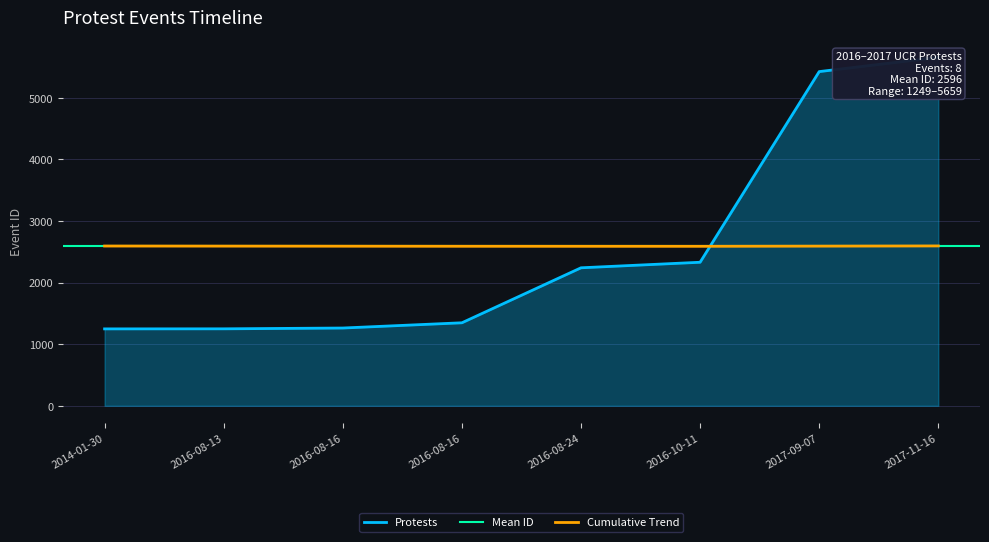

What is the maximum value shown in the chart?

5659